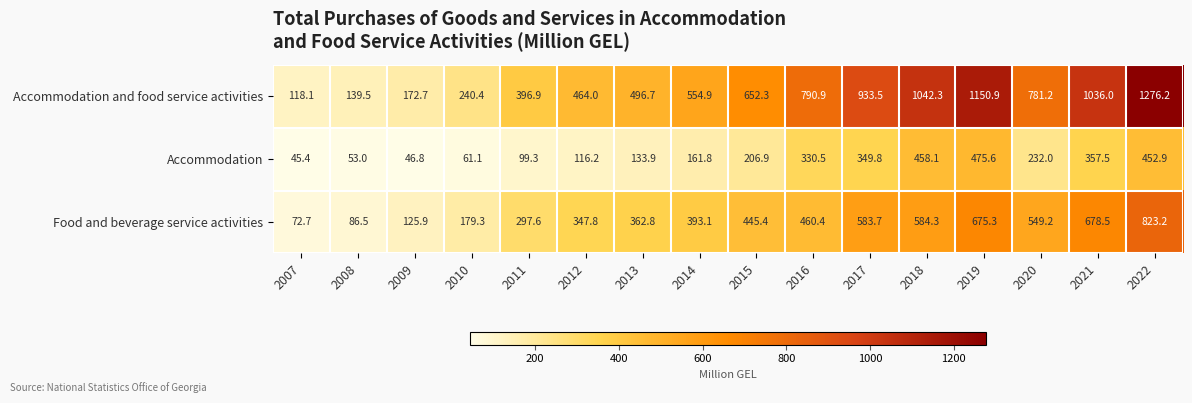

What is the sum of all Accommodation values?

3580.8